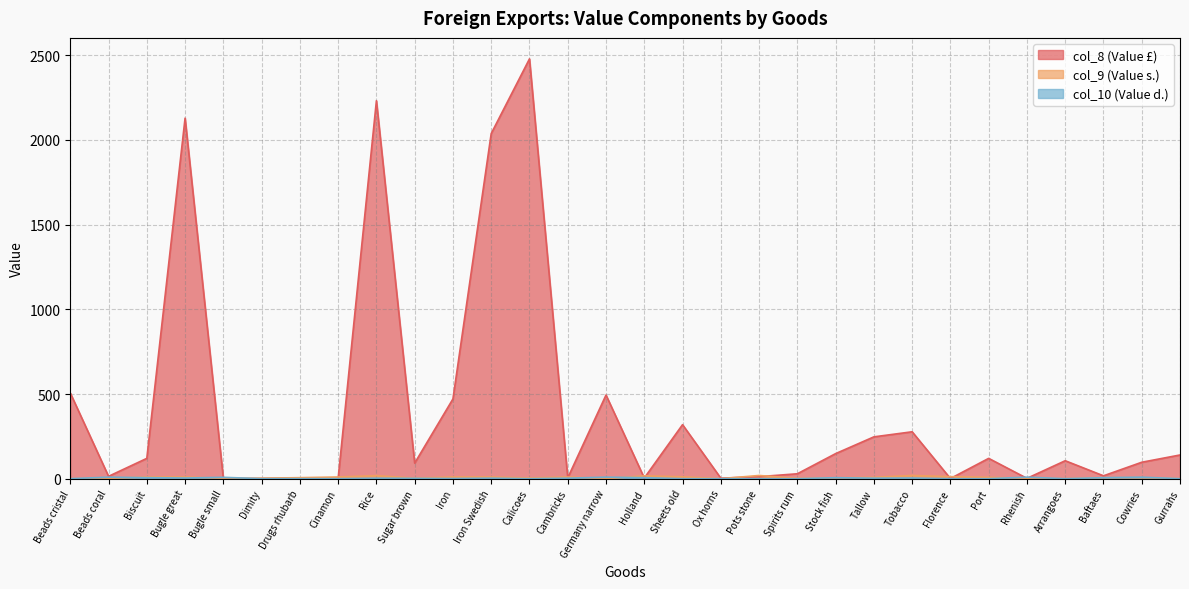

What is the sum of all col_8 values?

12109